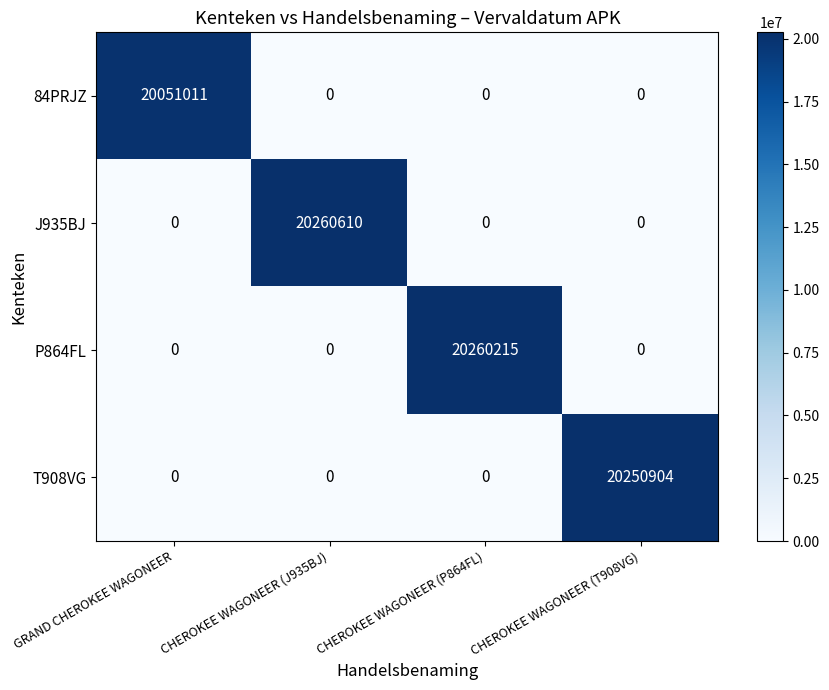

What is the maximum value for 84PRJZ?

20051011